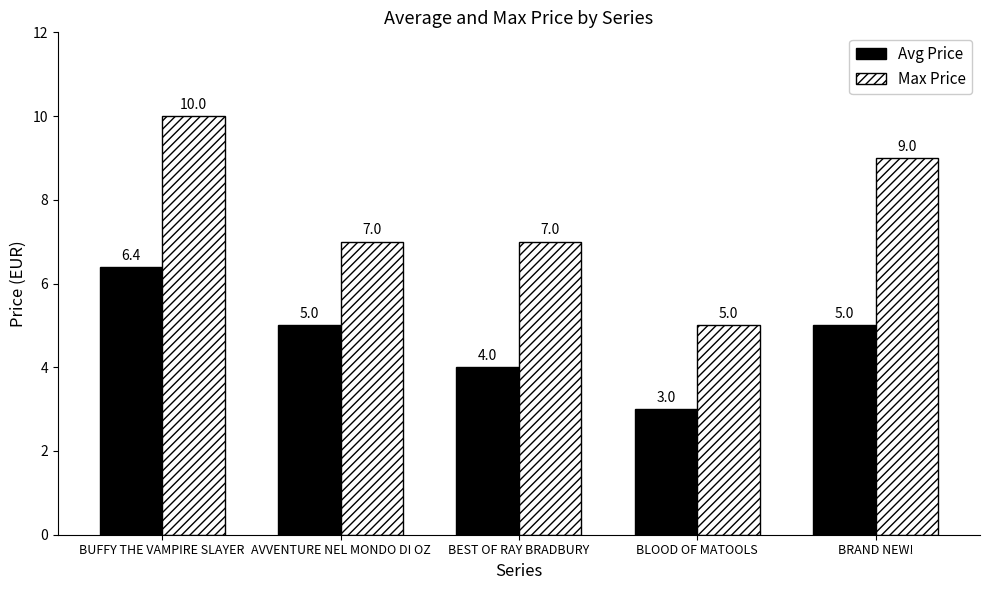

At BRAND NEW!, list the series in order from smallest to largest.

Avg Price, Max Price